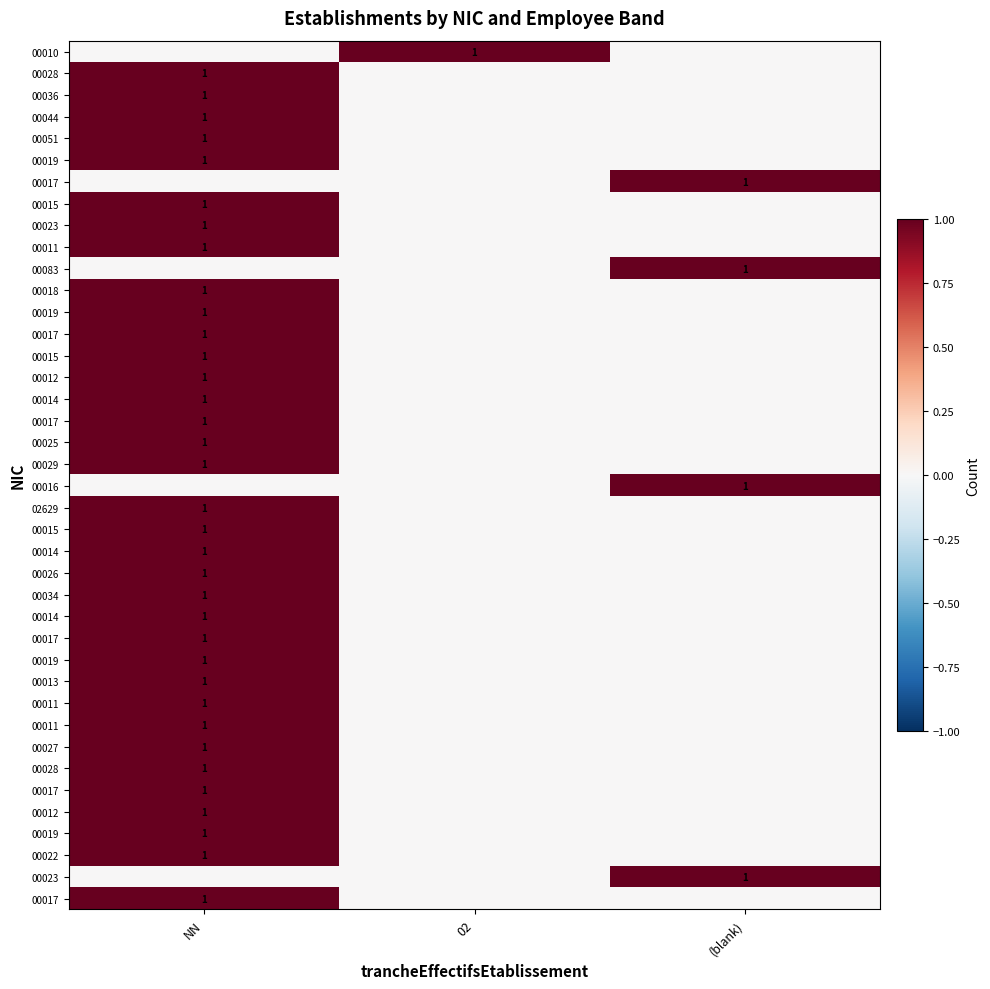

At which category is the sum across all series the highest?

NN